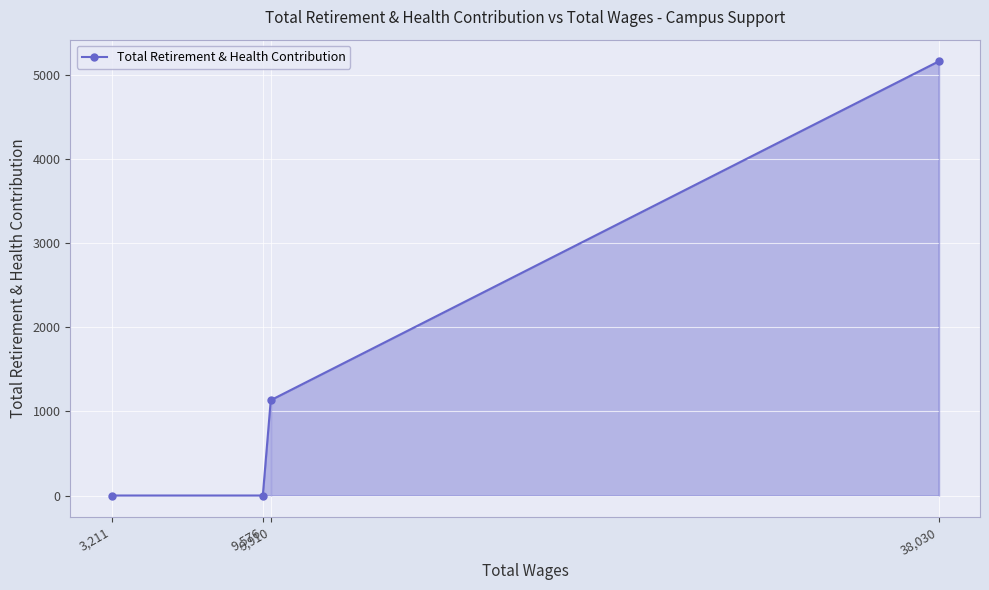

What is the maximum value for Total Retirement & Health Contribution?

5160